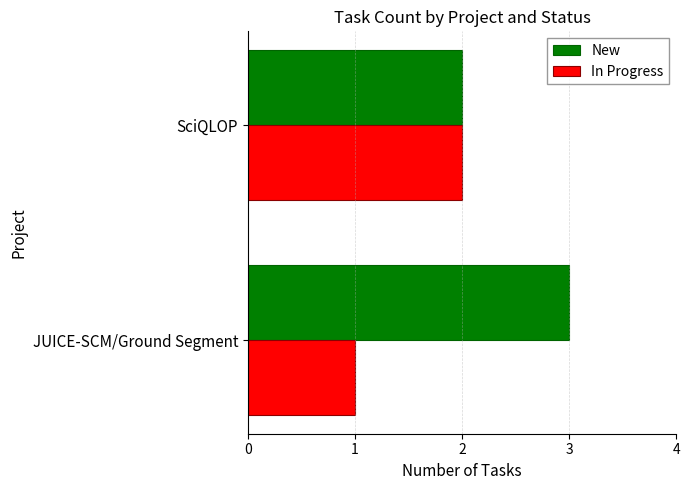

How many data points does each series have?

2